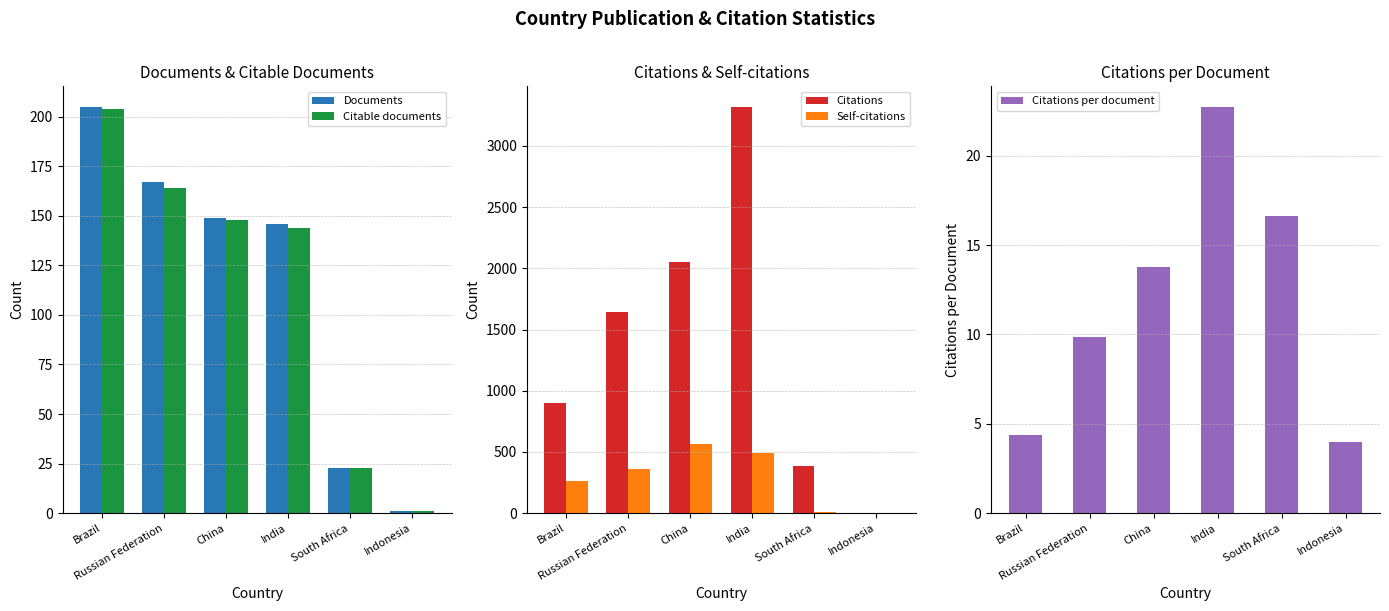

Does the chart contain any negative values?

No